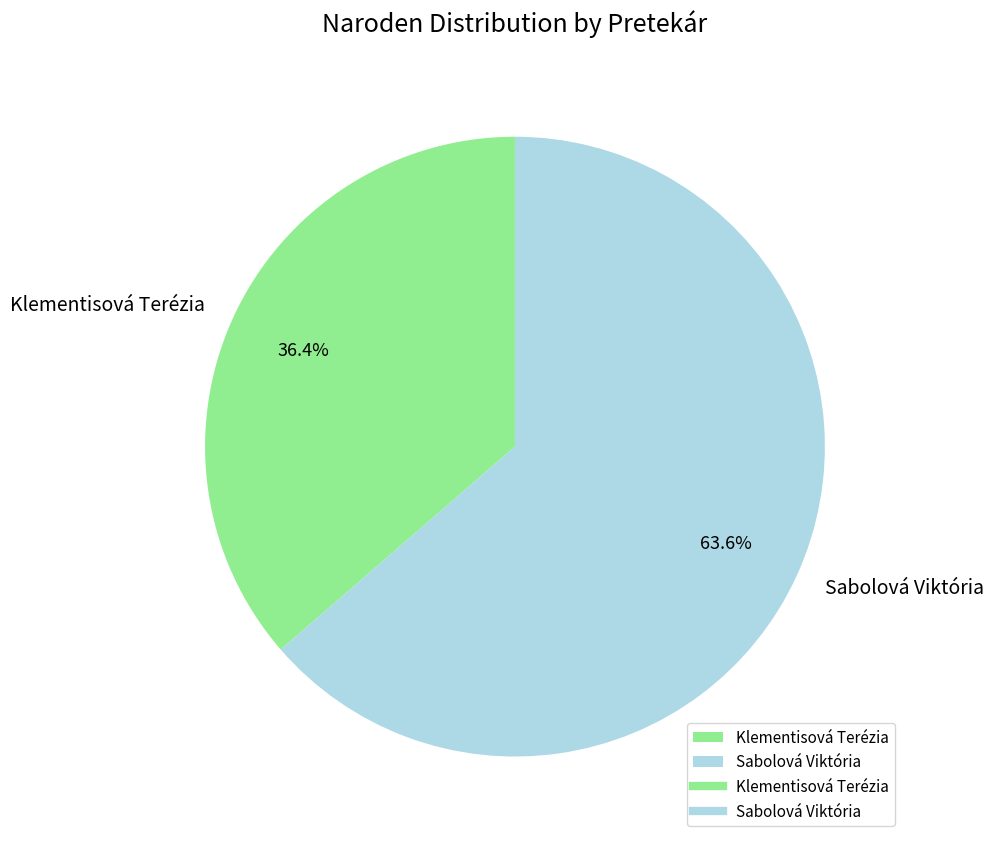

Which category accounts for the majority?

Sabolová Viktória